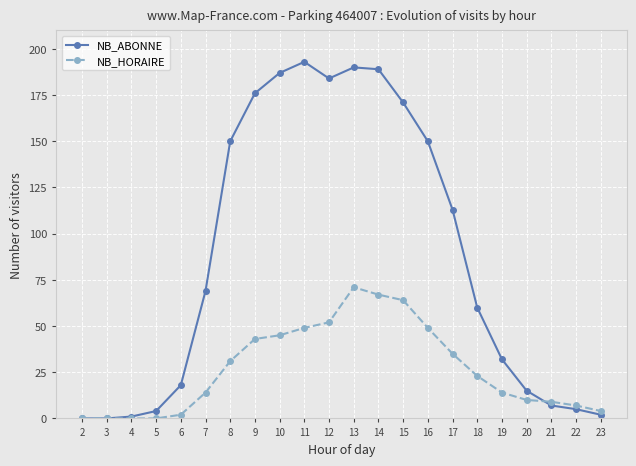

What is the greatest value displayed?

193